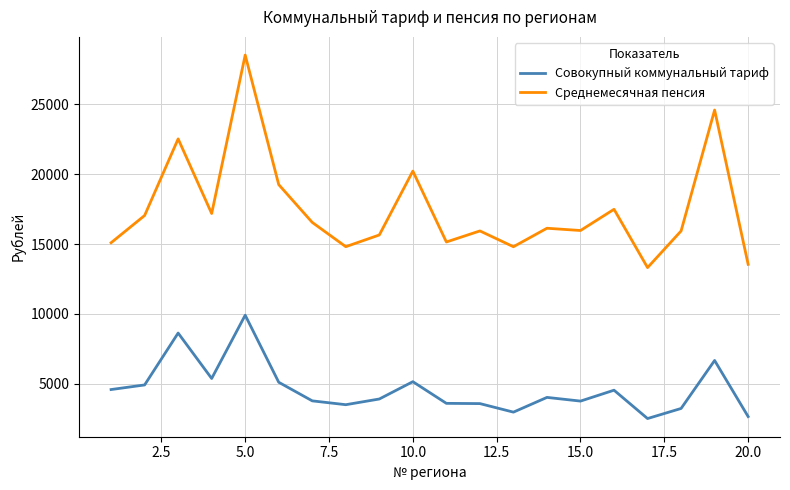

Rank the series by their maximum value, from lowest to highest.

Совокупный коммунальный тариф, Среднемесячная пенсия